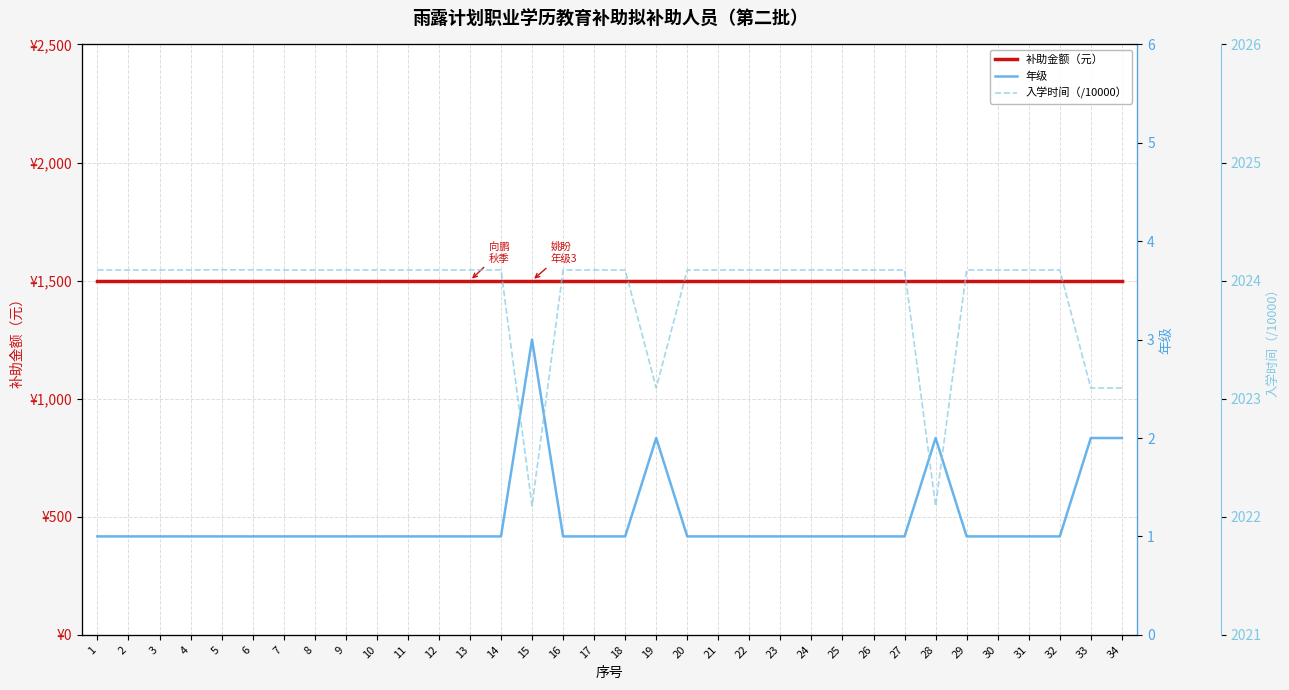

Count the number of data series in this chart.

3